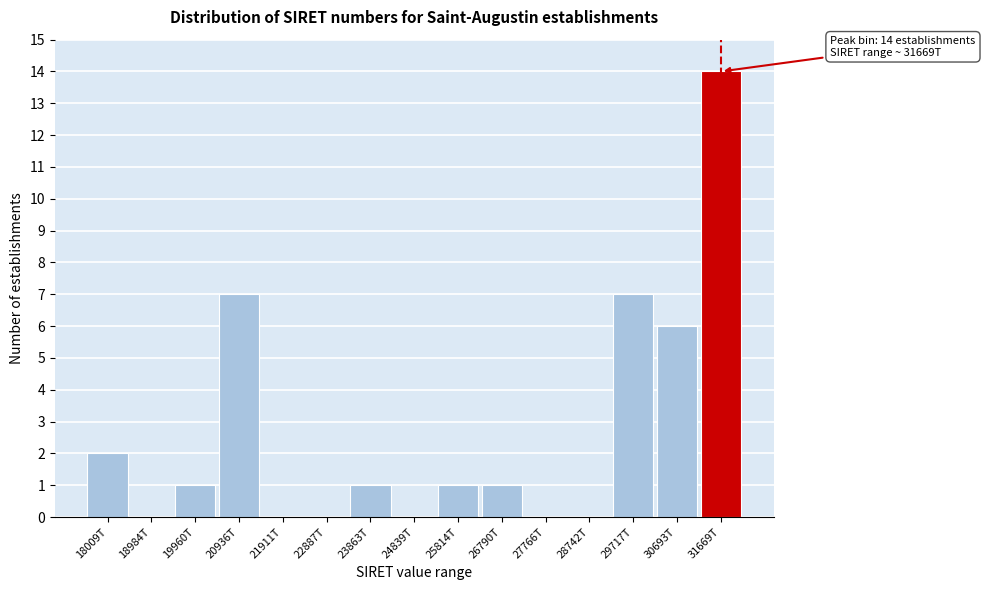

Reading left to right, list all the values displayed in this chart.

18009T=2	18984T=0	19960T=1	20936T=7	21911T=0	22887T=0	23863T=1	24839T=0	25814T=1	26790T=1	27766T=0	28742T=0	29717T=7	30693T=6	31669T=14